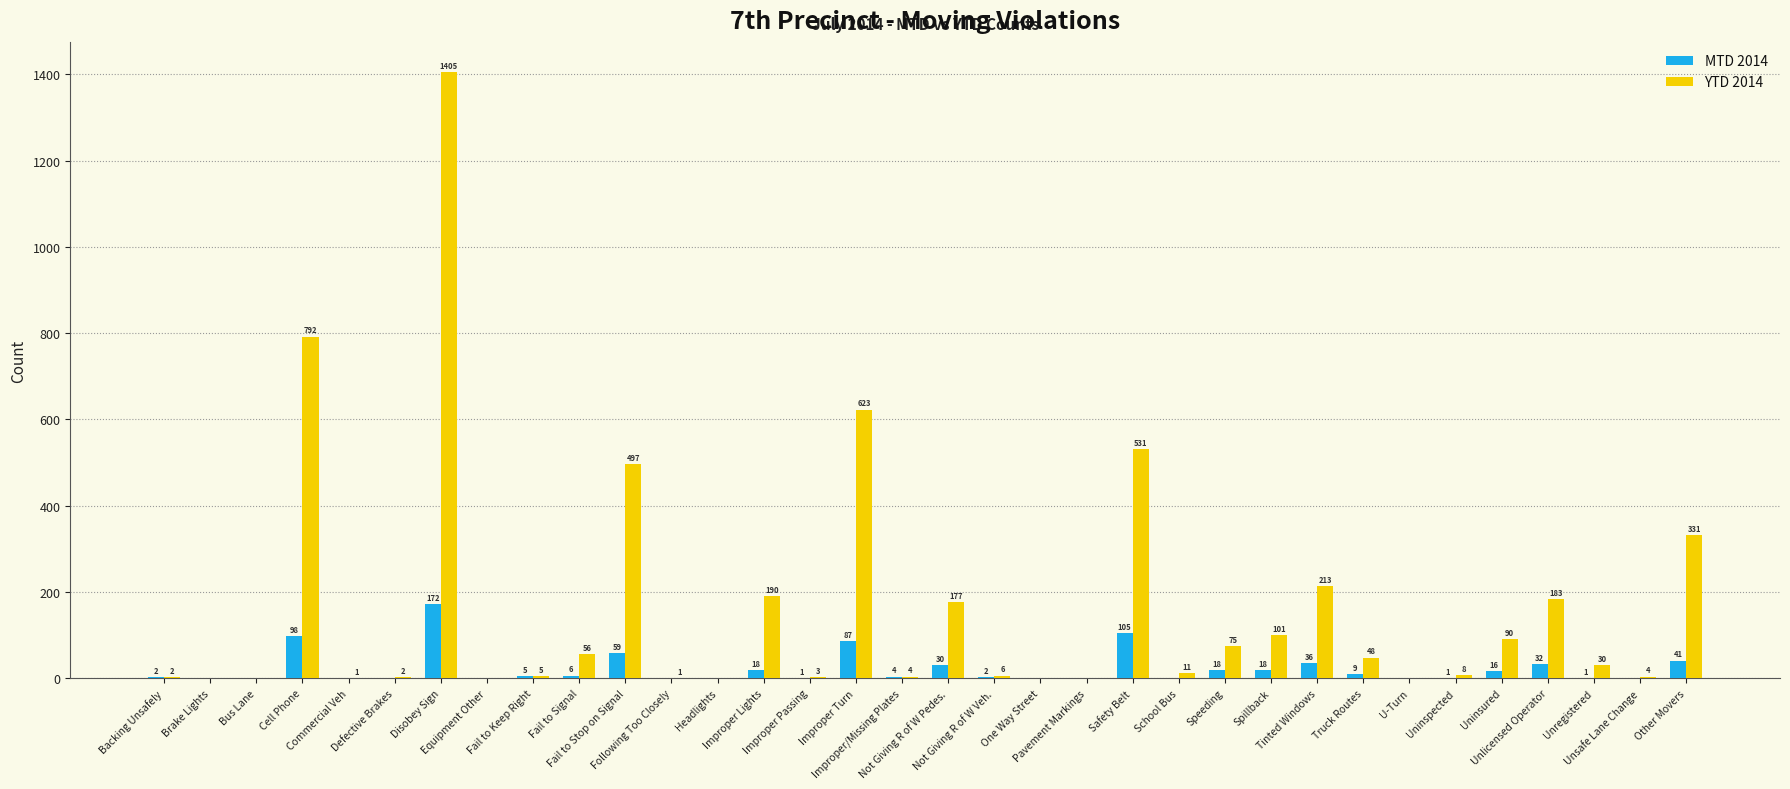

Which series has the largest total across all categories?

YTD 2014